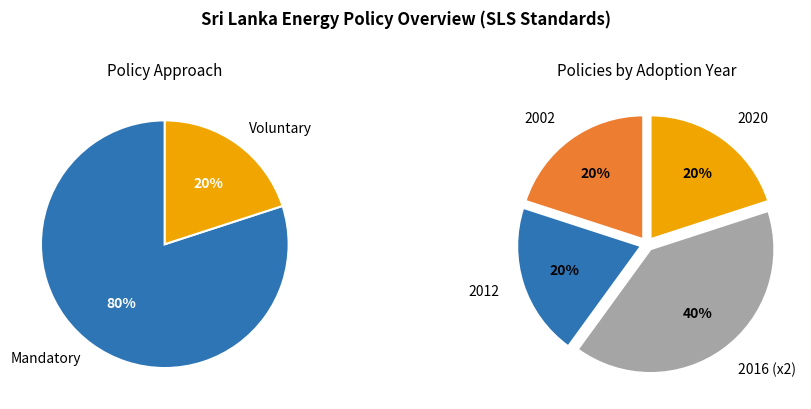

Does SLS 1690 (Refrigerators) account for over 50% of the chart?

No